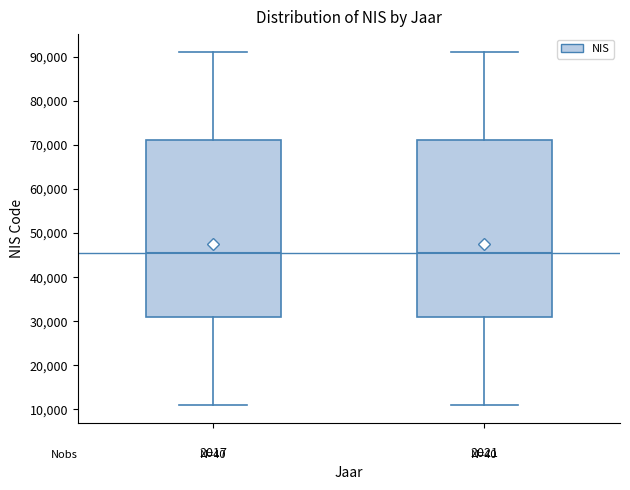

Reading left to right, transcribe this box plot: for each box, give where its median line is, the range the box spans, and where its two whiskers end, as read against the y-axis. The values are not printed on the chart, so give them approximately, as read against the axis.

2017: median 46000, box 31000 to 71000, whiskers 11000 to 91000
2021: median 46000, box 31000 to 71000, whiskers 11000 to 91000